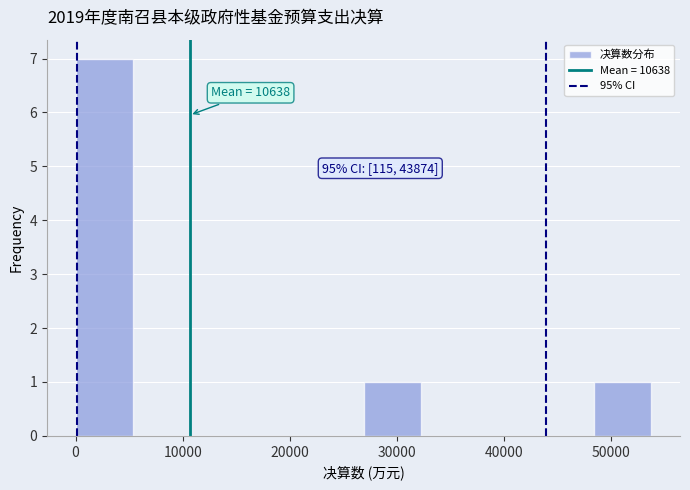

Which range on the x-axis has the tallest bar?

0 to 5000